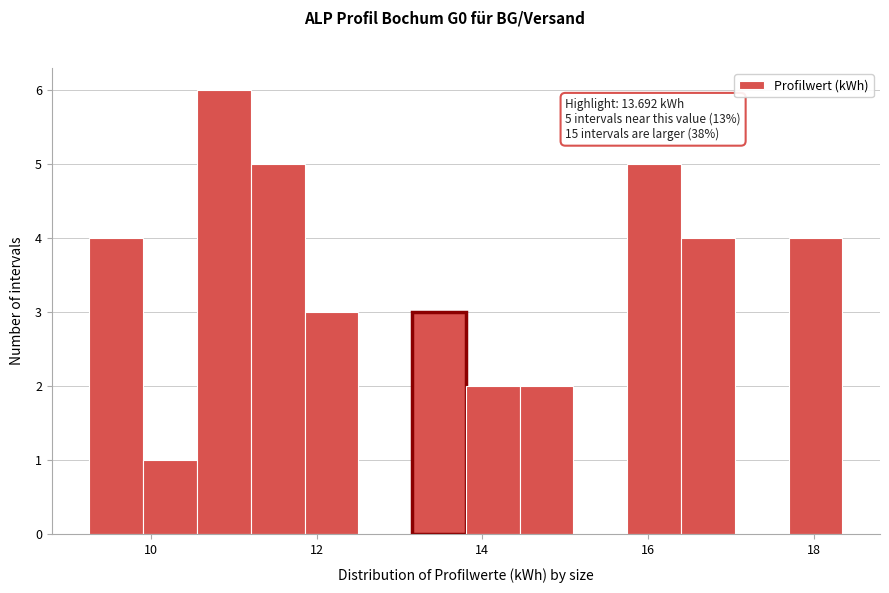

Read against the x-axis, roughly where is the centre of the tallest bar?

10.8